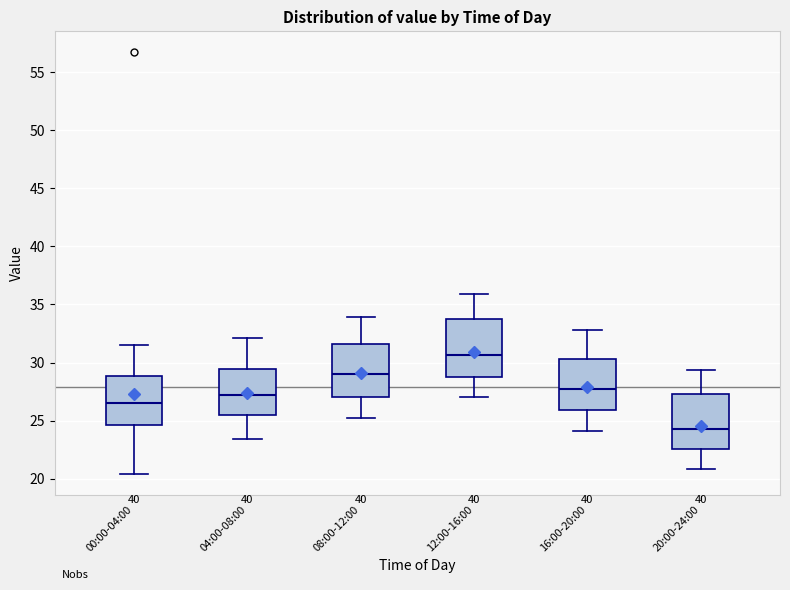

Reading left to right, transcribe this box plot: for each box, give where its median line is, the range the box spans, and where its two whiskers end, as read against the y-axis. The values are not printed on the chart, so give them approximately, as read against the axis.

00:00-04:00: median 26.5, box 24.5 to 29.0, whiskers 20.5 to 31.5
04:00-08:00: median 27.0, box 25.5 to 29.5, whiskers 23.5 to 32.0
08:00-12:00: median 29.0, box 27.0 to 31.5, whiskers 25.0 to 34.0
12:00-16:00: median 30.5, box 29.0 to 33.5, whiskers 27.0 to 36.0
16:00-20:00: median 27.5, box 26.0 to 30.5, whiskers 24.0 to 33.0
20:00-24:00: median 24.5, box 22.5 to 27.5, whiskers 21.0 to 29.5